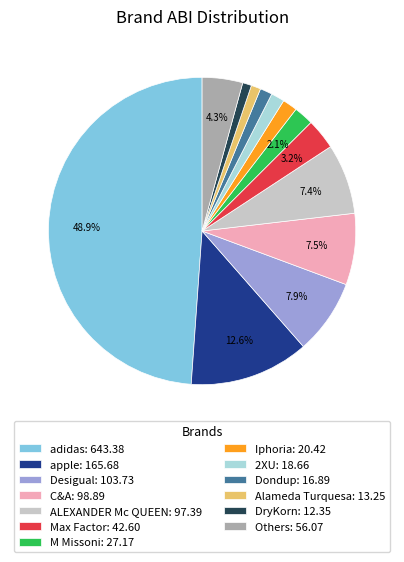

How many slices are in this pie chart?

13